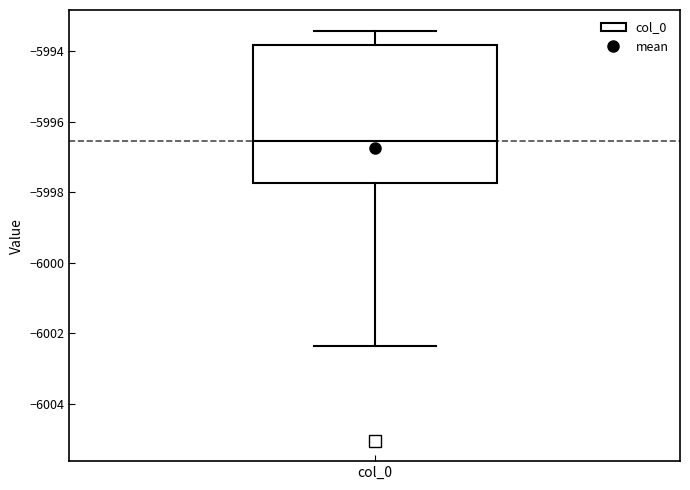

Where does the upper whisker of the box for col_0 end on the y-axis? The values are not printed on the chart, so give them approximately, as read against the axis.

-5993.4